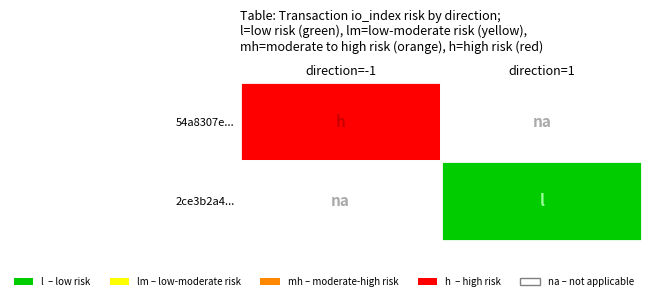

At how many categories does at least one series exceed 35?

1